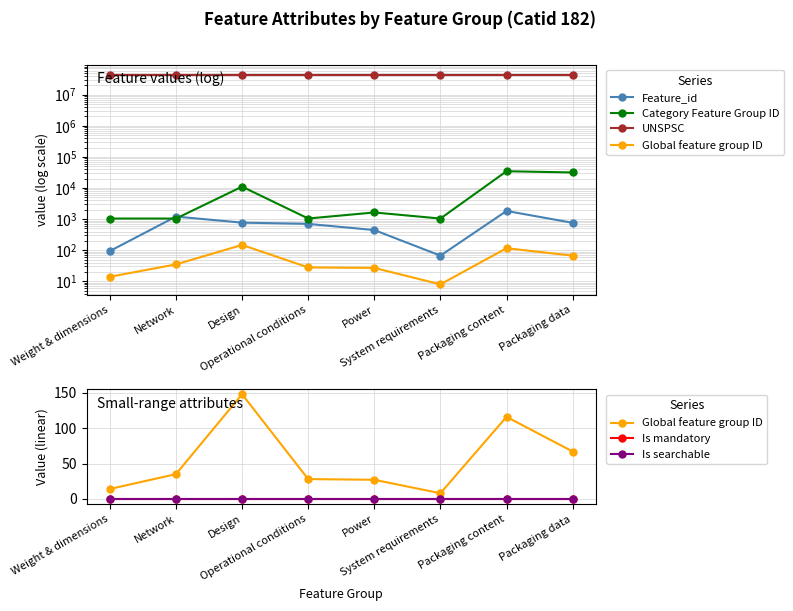

Which series has the widest spread of values?

Category Feature Group ID